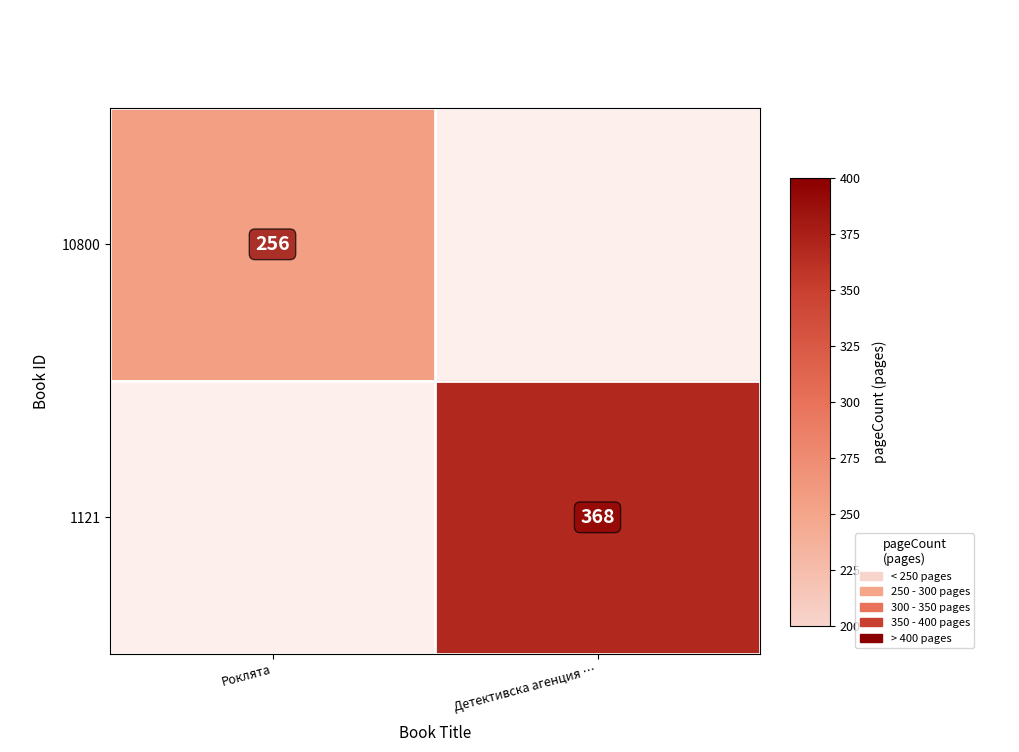

Count the number of data series in this chart.

2